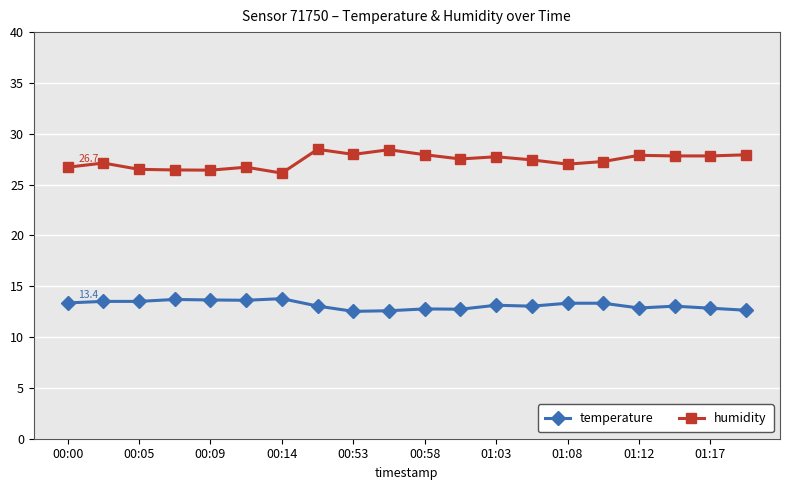

What is the difference between the maximum and minimum values in the humidity series?

2.3